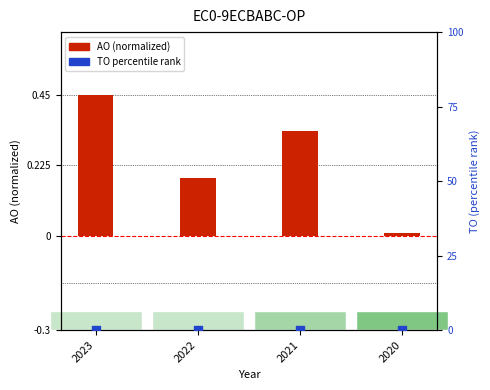

Which series has the largest total across all categories?

AO (scaled)